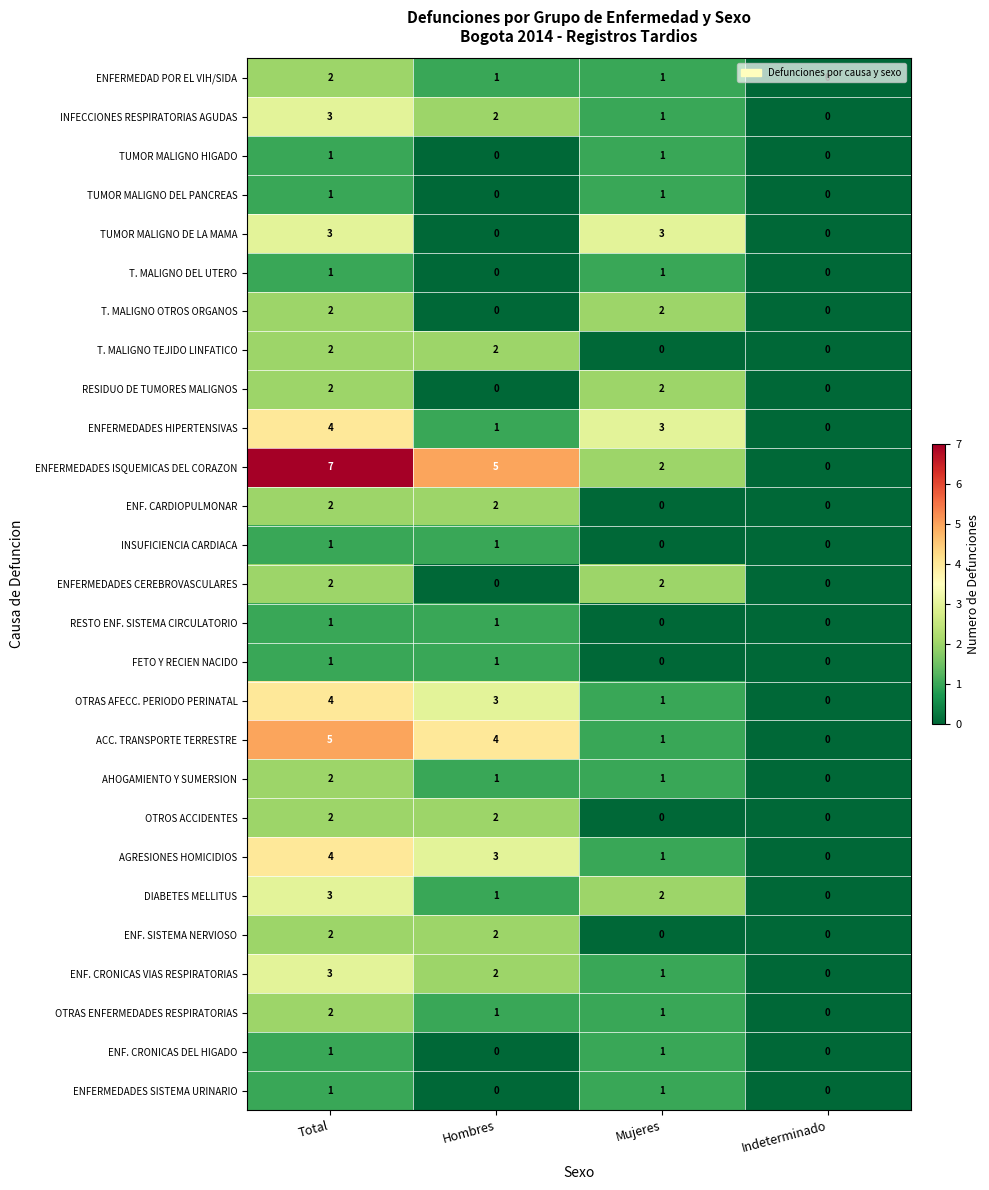

Count the ENF. SISTEMA NERVIOSO values in the range 0 to 2.

4